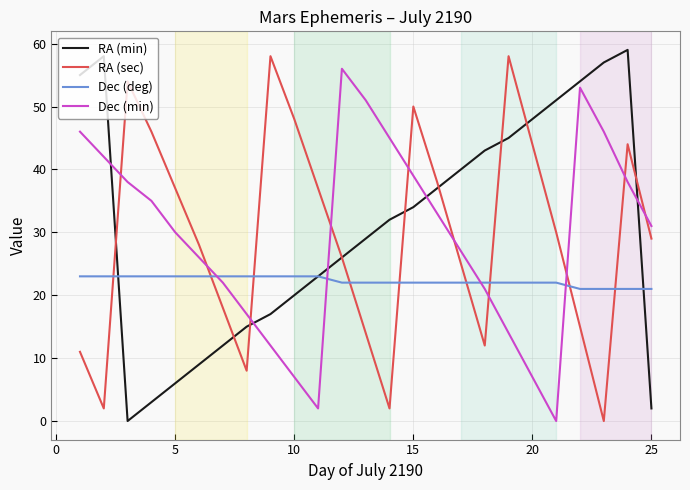

Reading left to right, extract all data points from this chart.

RA (min): 55	58	0	3	6	9	12	15	17	20	23	26	29	32	34	37	40	43	45	48	51	54	57	59	2
RA (sec): 11	2	54	46	37	28	18	8	58	48	37	26	14	2	50	38	25	12	58	44	30	15	0	44	29
Dec (deg): 23	23	23	23	23	23	23	23	23	23	23	22	22	22	22	22	22	22	22	22	22	21	21	21	21
Dec (min): 46	42	38	35	30	26	22	17	12	7	2	56	51	45	39	33	27	21	14	7	0	53	46	38	31